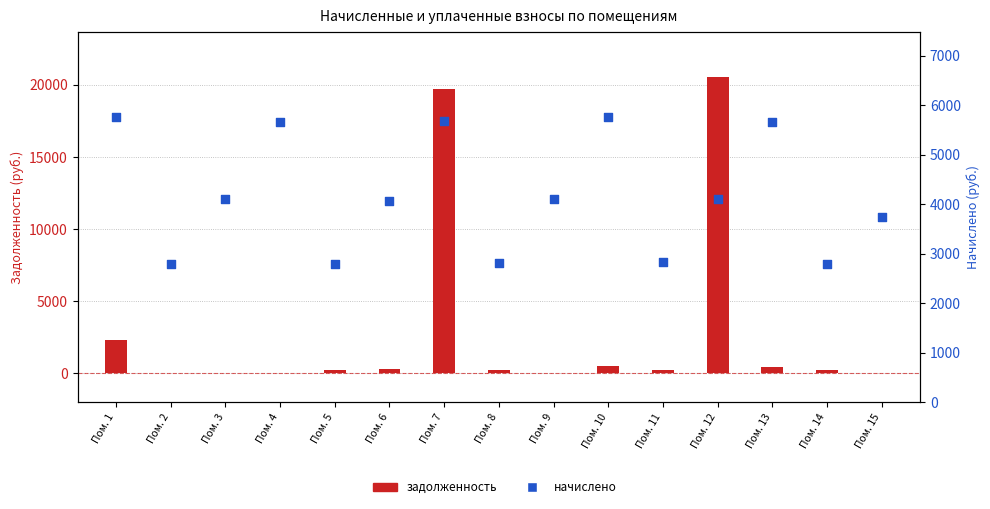

What is the total value across all series at Пом. 7?

25385.5